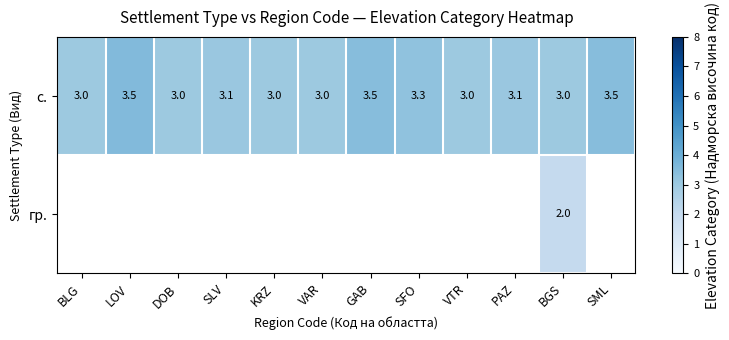

Is it true that с. equals 1.2 at BLG?

False